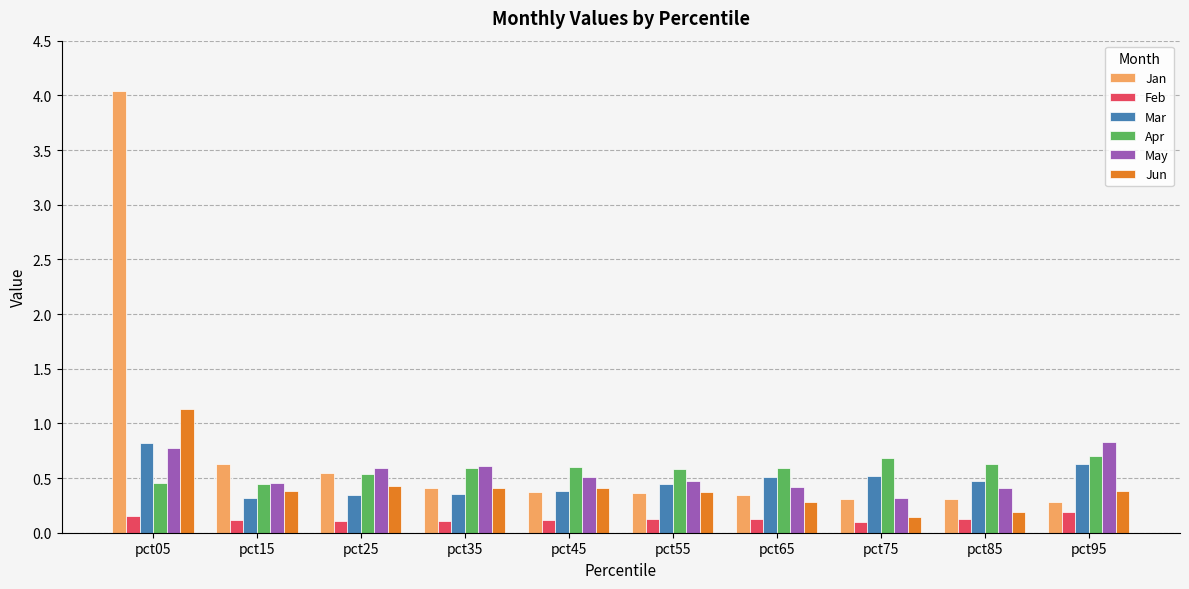

Which series has the largest range (max minus min)?

Jan